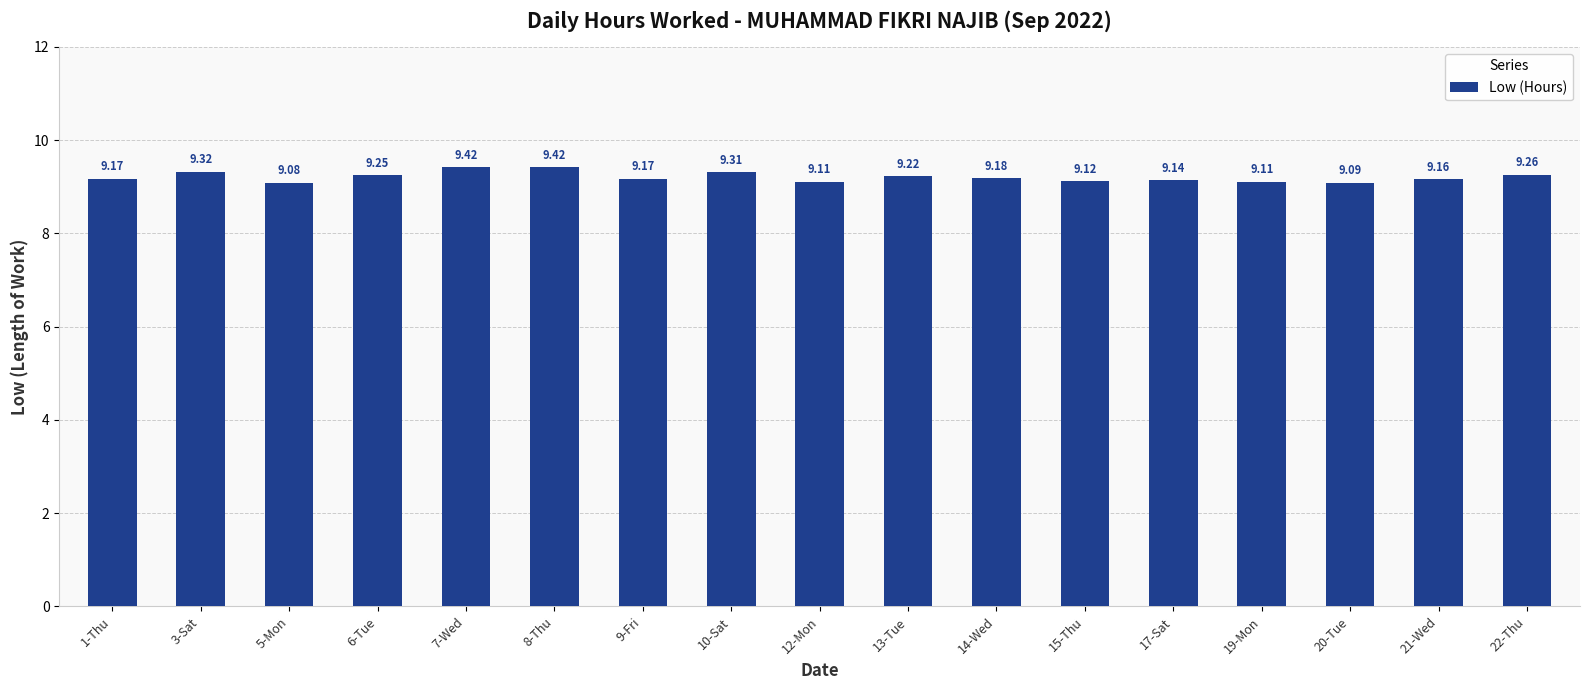

Count the values in the range 9 to 10.

17